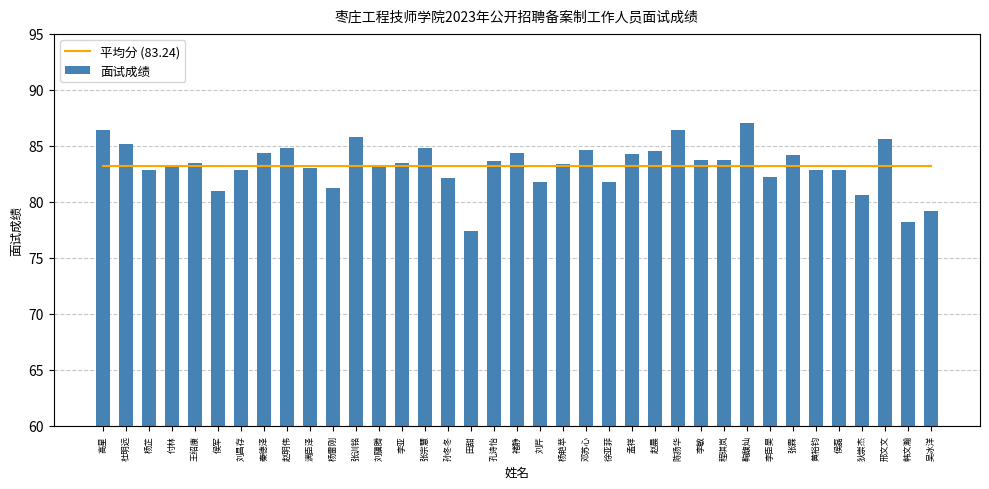

Is the value of 平均分 (83.24) at 孙冬冬 greater than the value of 面试成绩 at 秦德泽?

No